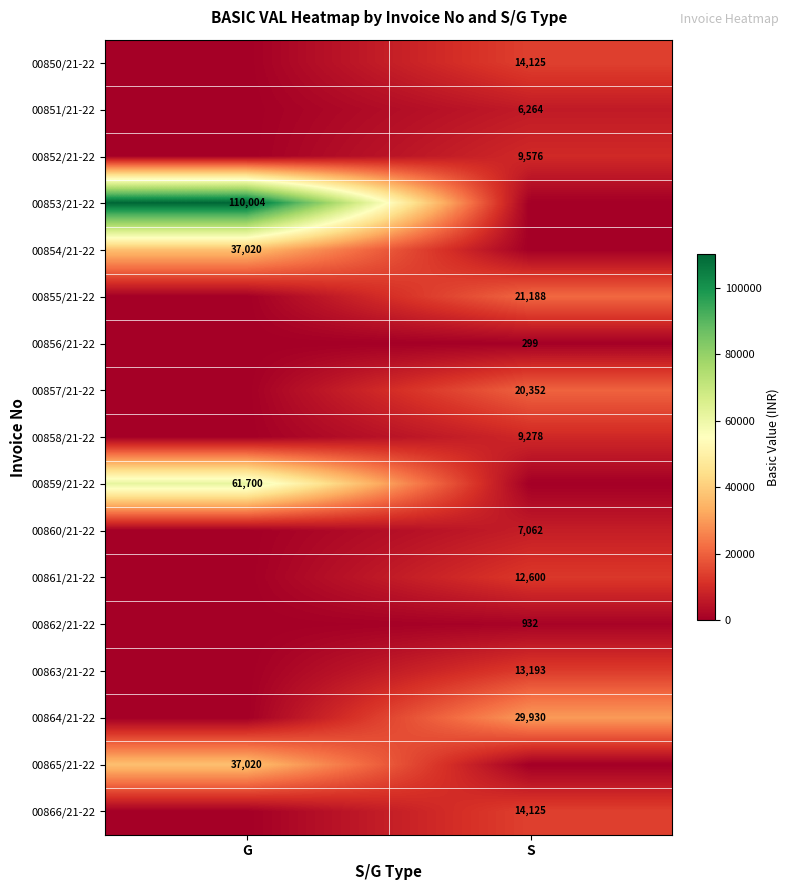

Is the value of 00862/21-22 at S greater than the value of 00851/21-22 at S?

No